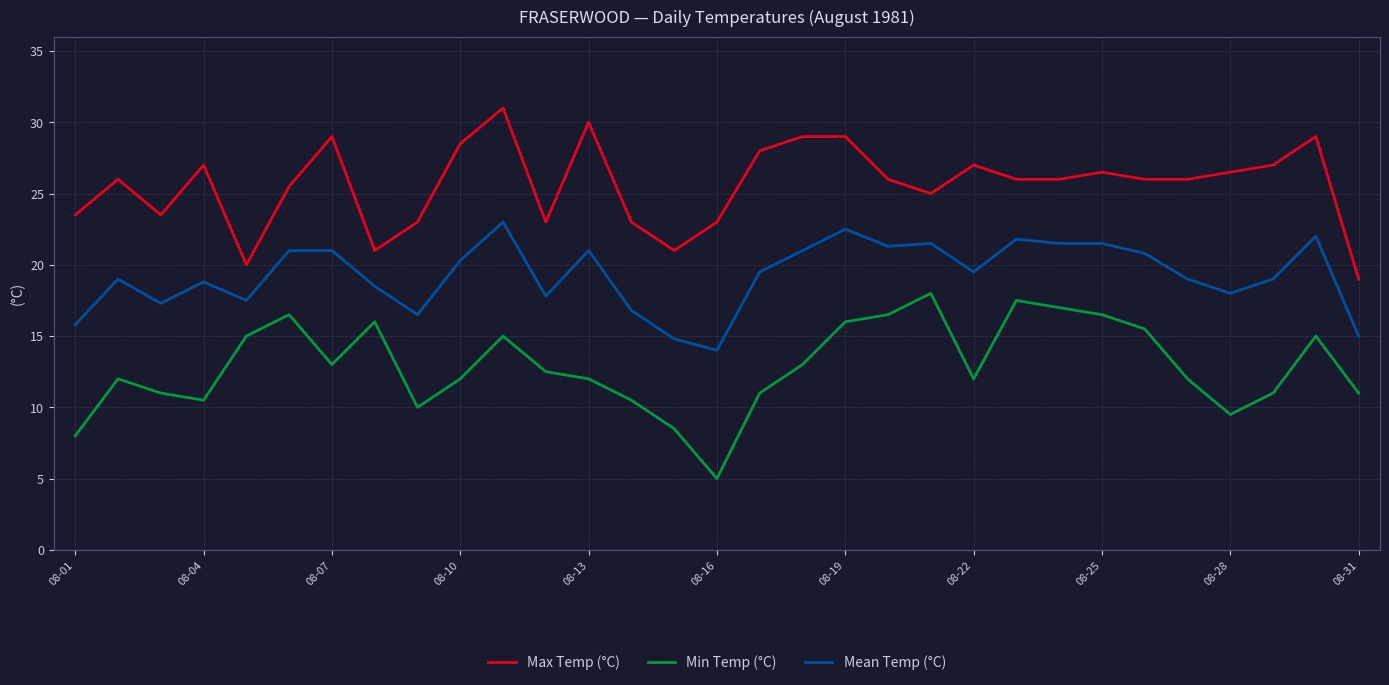

What is the smallest value displayed?

5.0